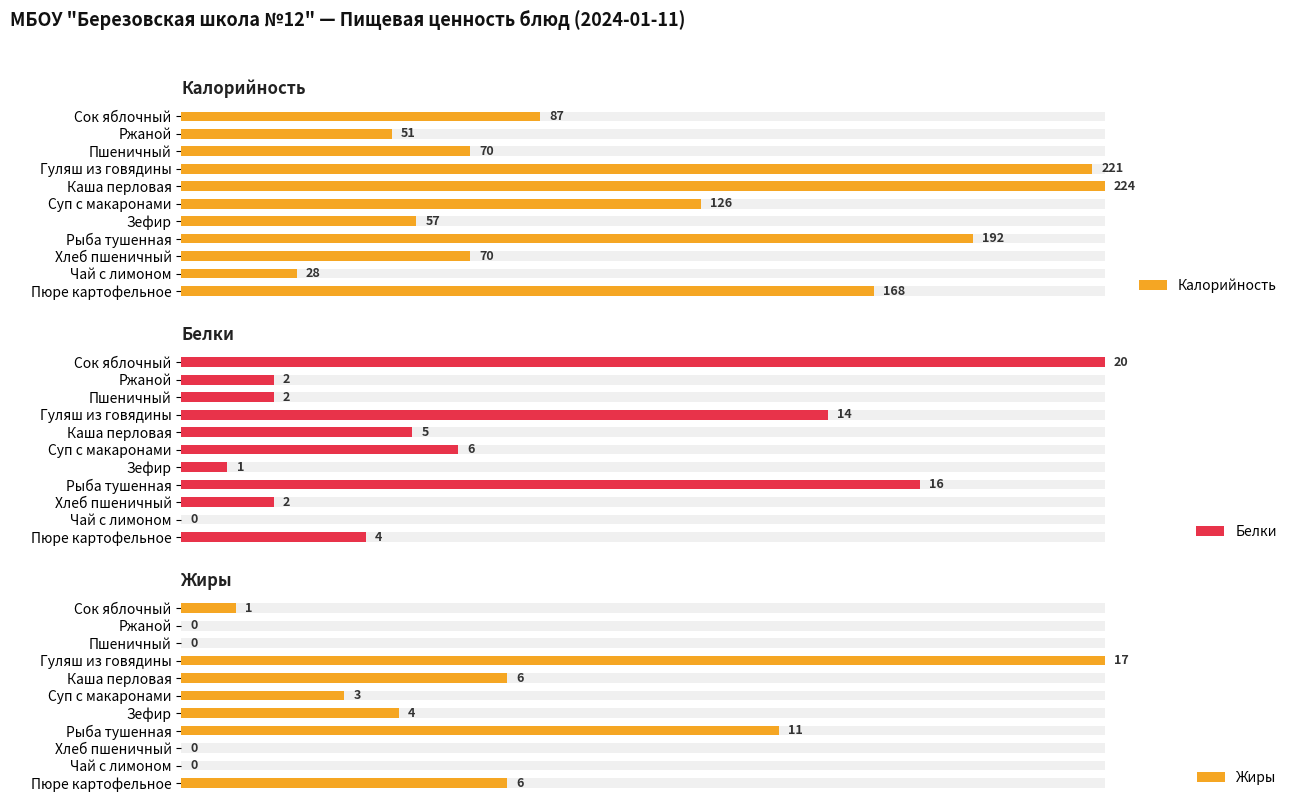

The value of Жиры at Ржаной is 0.0. True or false?

True